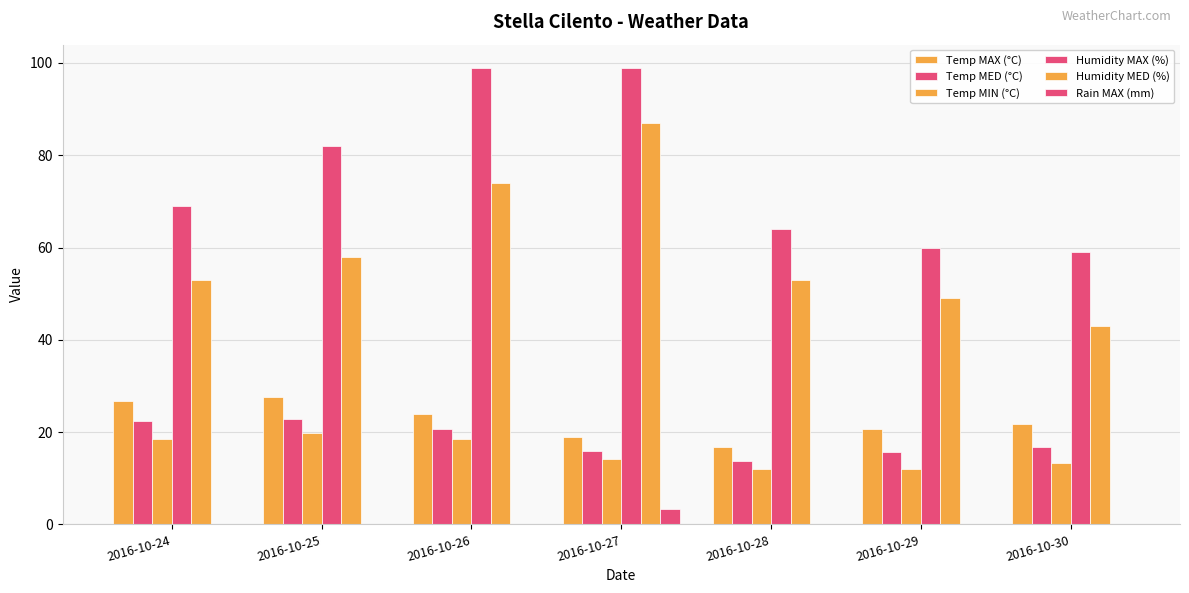

At how many categories does at least one series exceed 34?

7